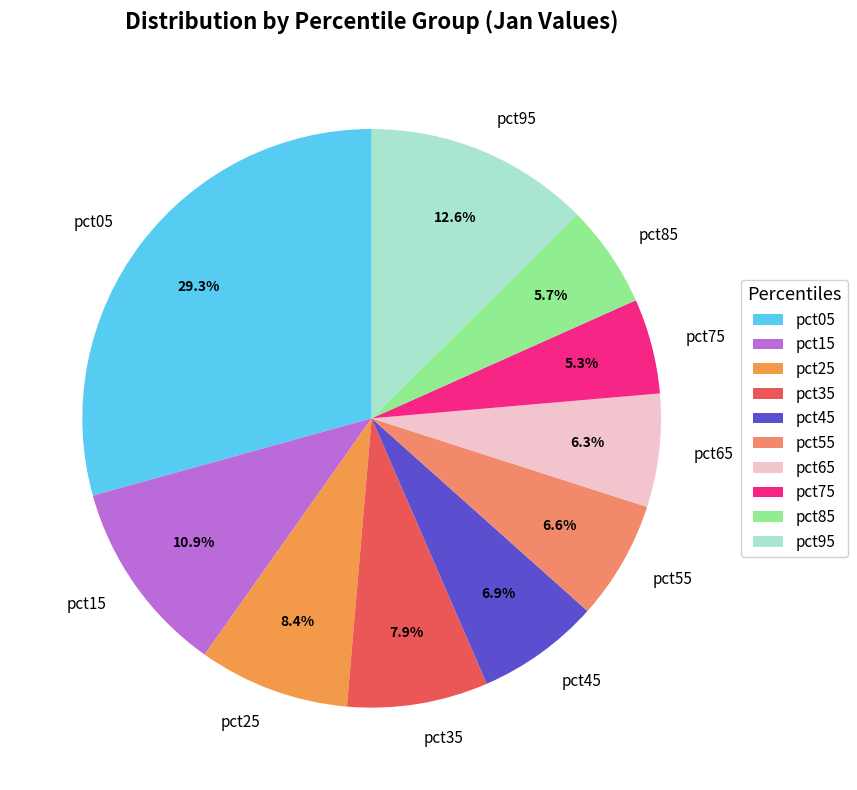

Which has a higher value, pct05 or pct95?

pct05